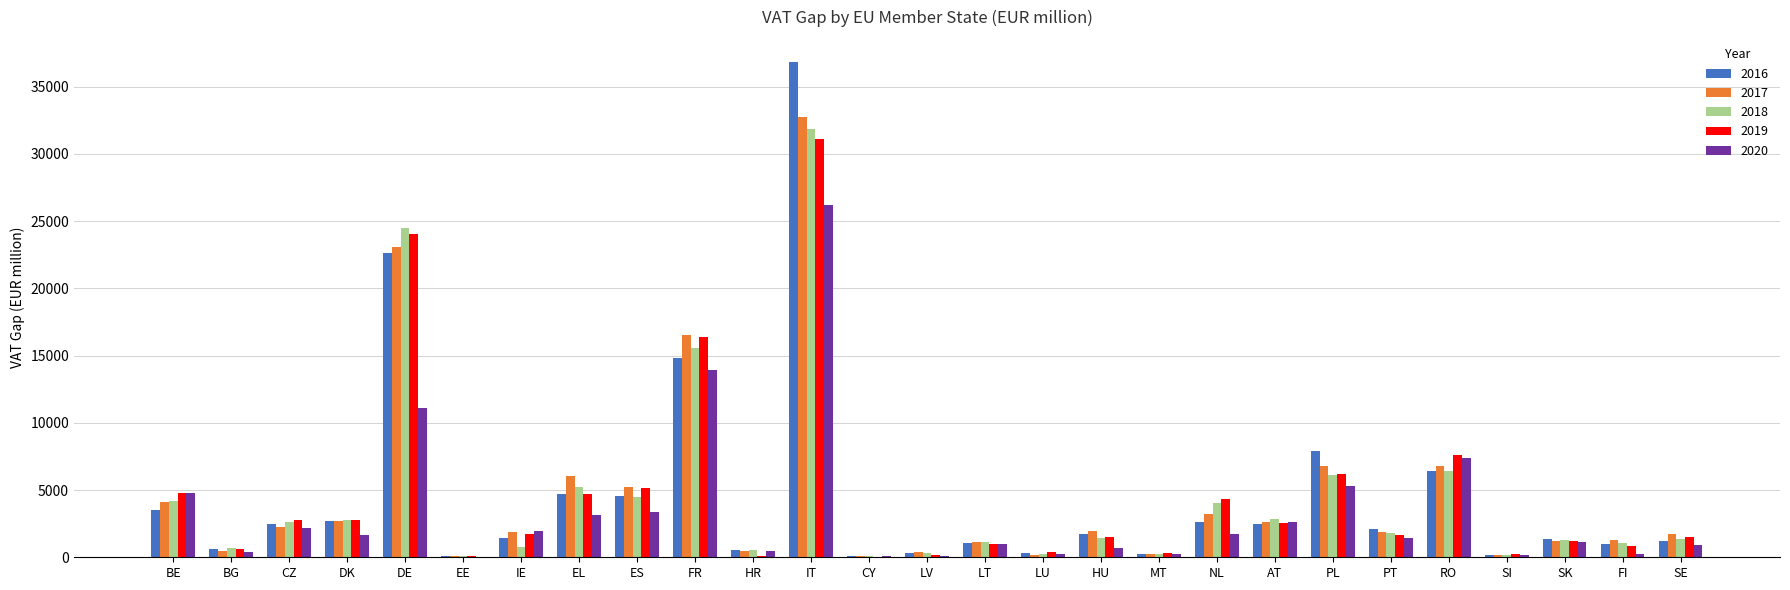

How many categories are shown in the chart?

27